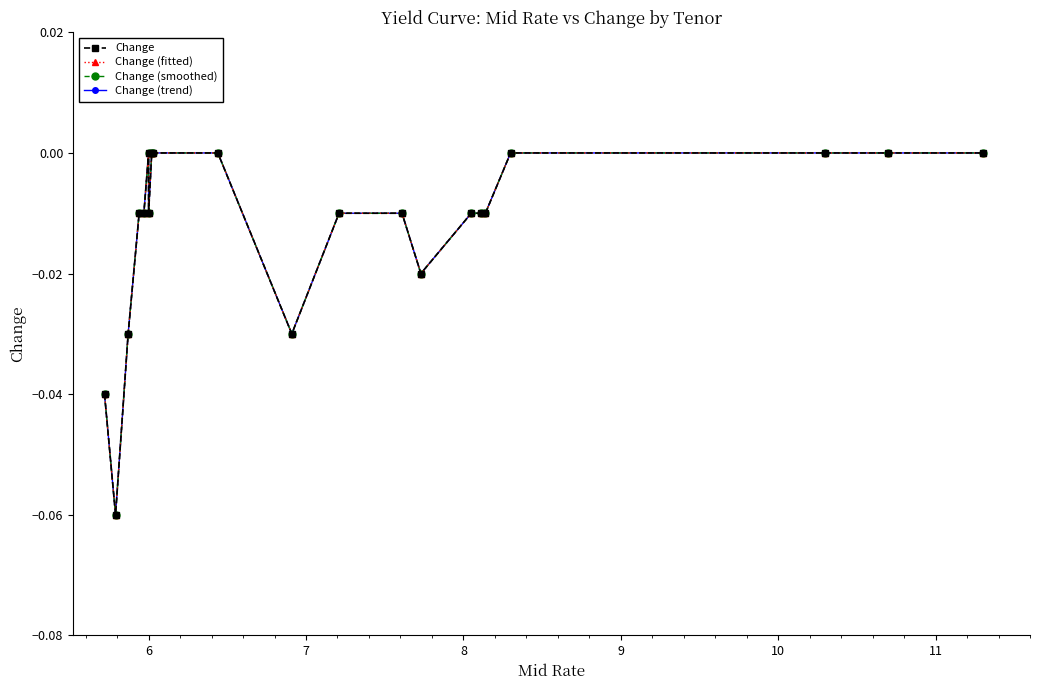

Which series has the largest range (max minus min)?

Change